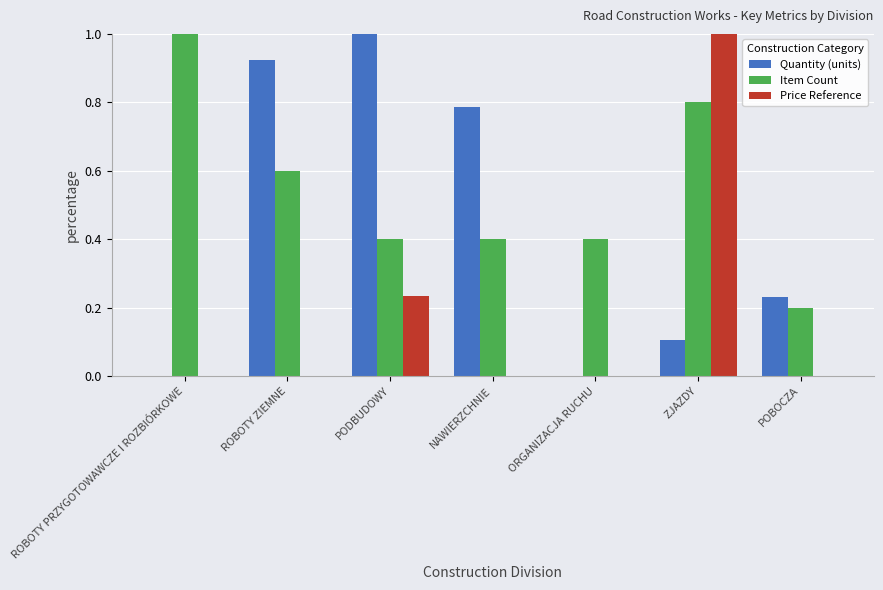

The Price Reference series shows 0.2 at PODBUDOWY. True or false?

True